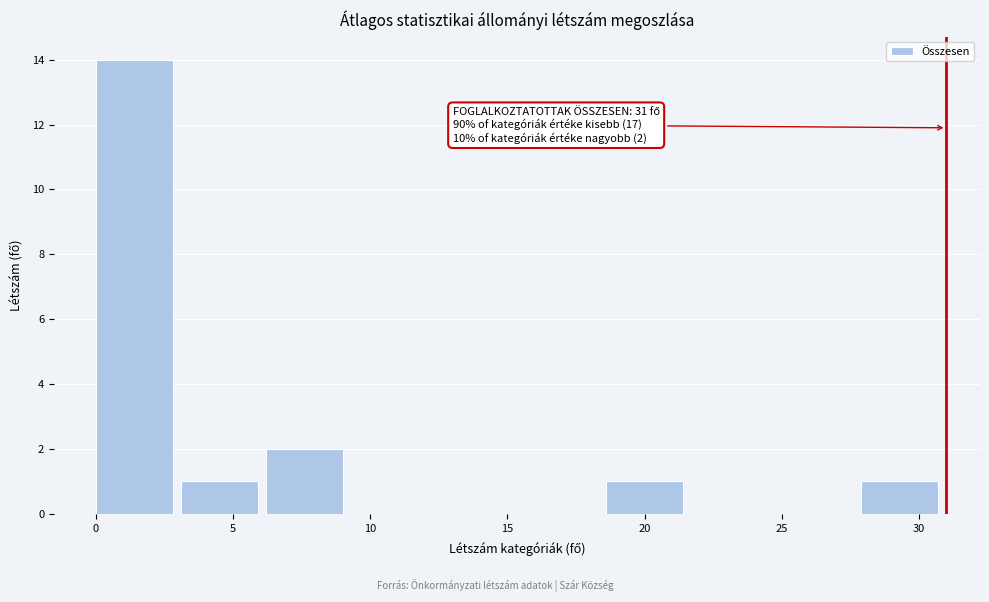

Which range on the x-axis has the tallest bar?

0.0 to 3.1